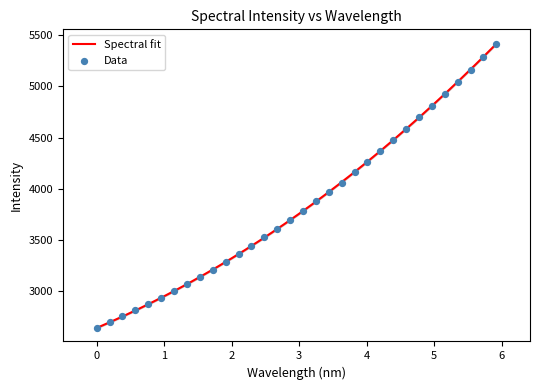

What is the lowest value of the Spectral fit series?

2637.8